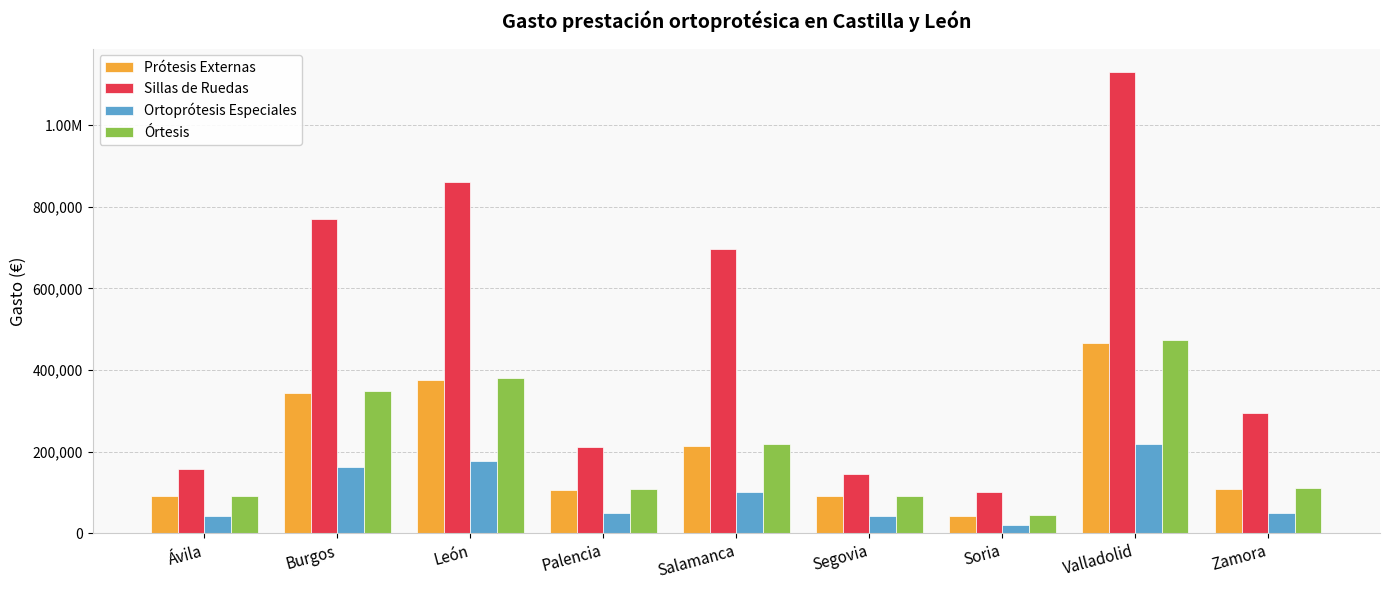

What position from the right is Palencia?

6